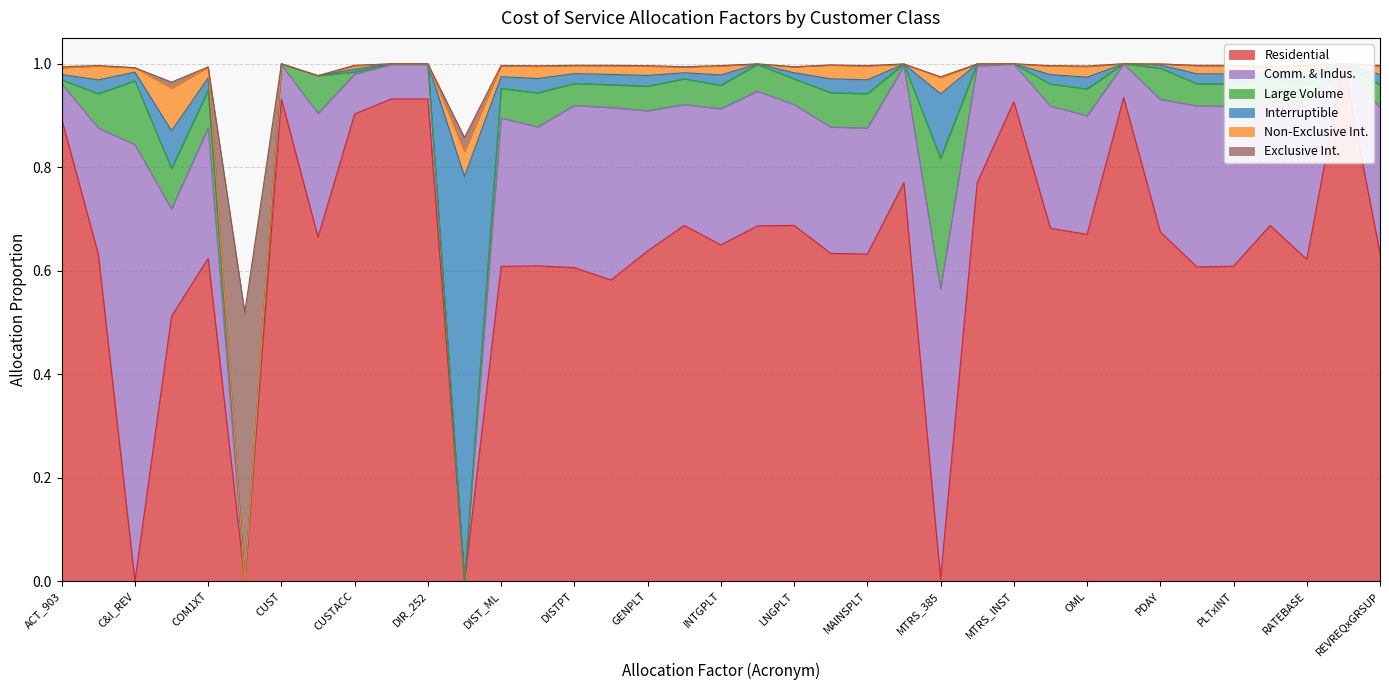

The value of Large Volume at DIR_380 is 0.2. True or false?

False